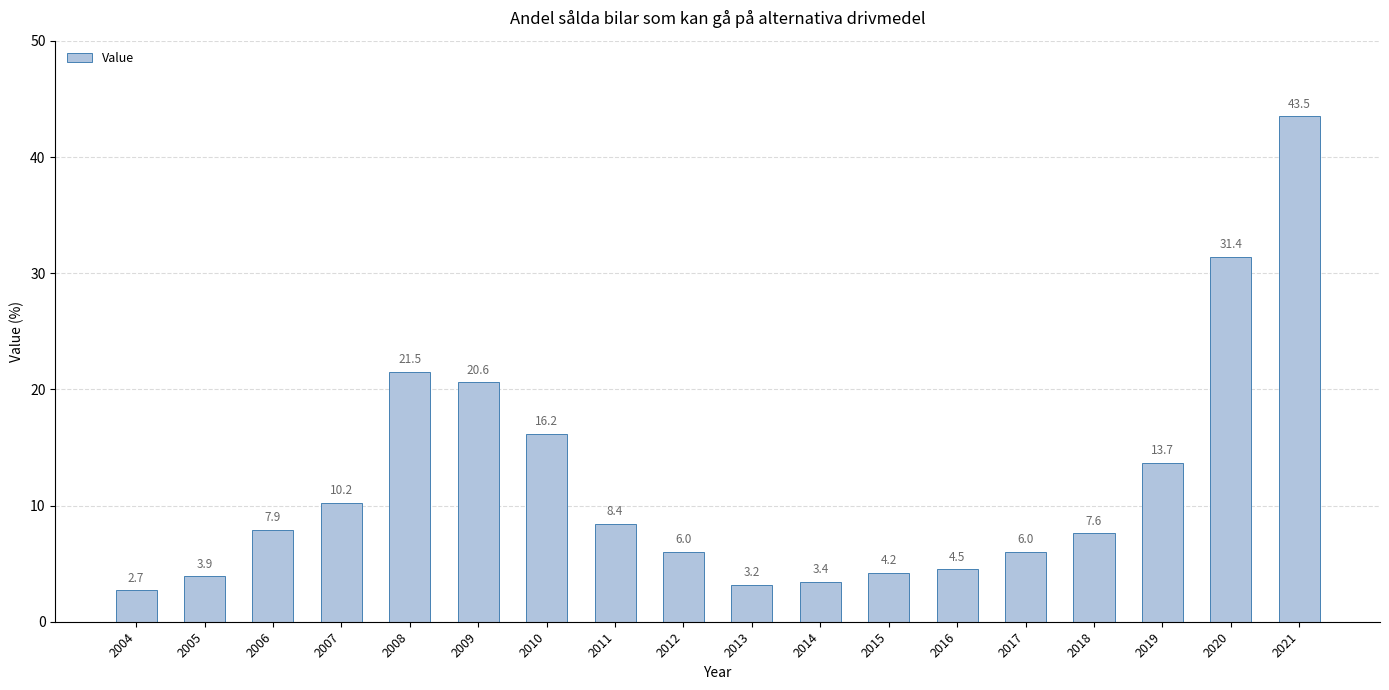

What is the sum of the values at 2013 and 2010?

19.4